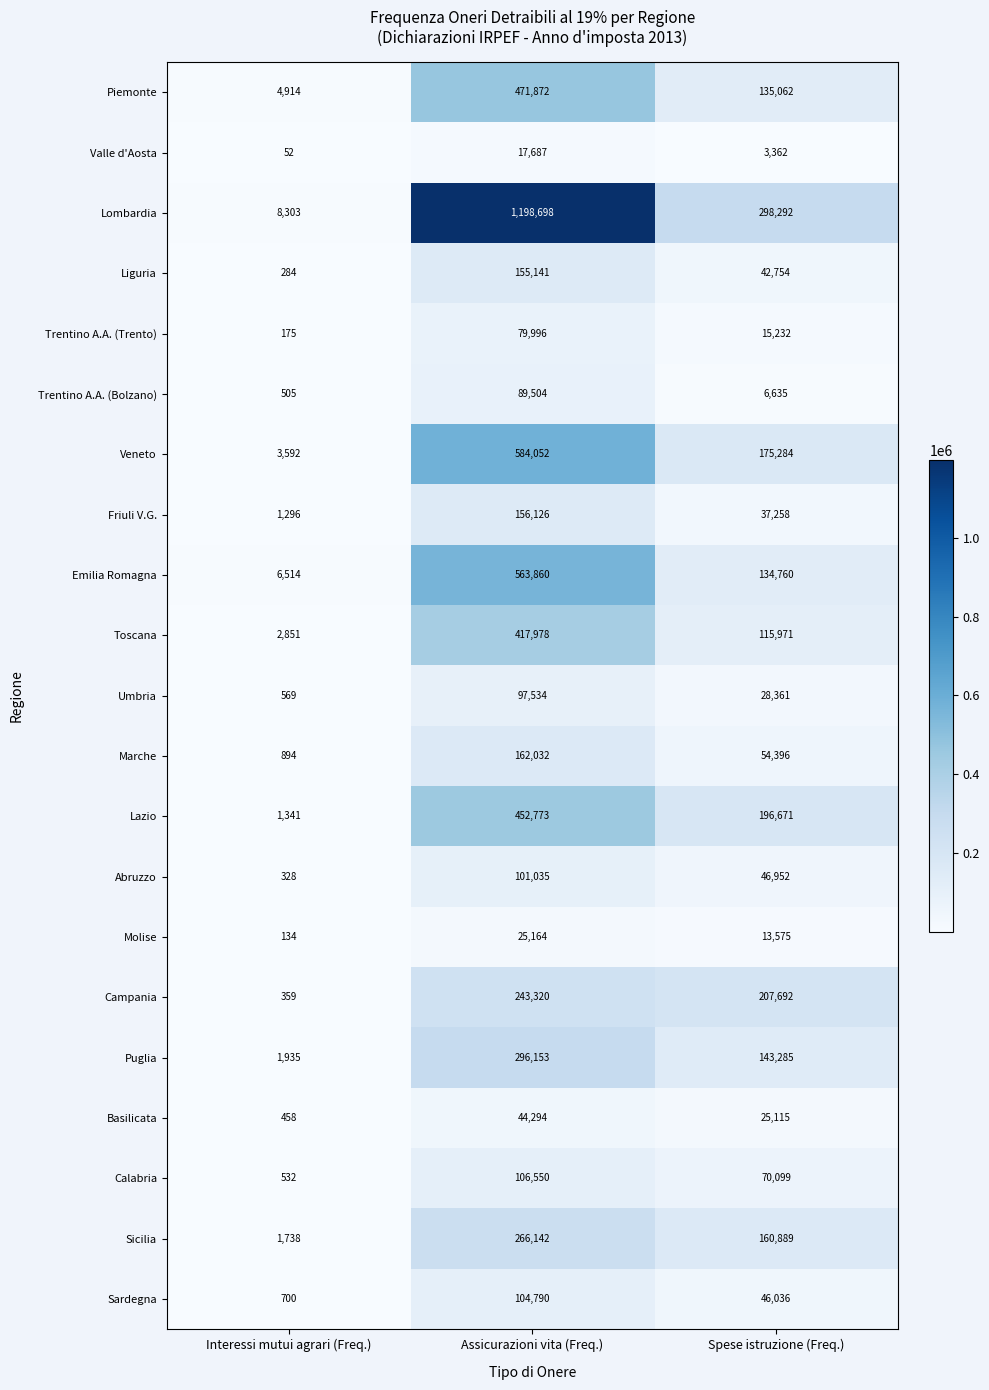

What is the maximum value shown in the chart?

1198698